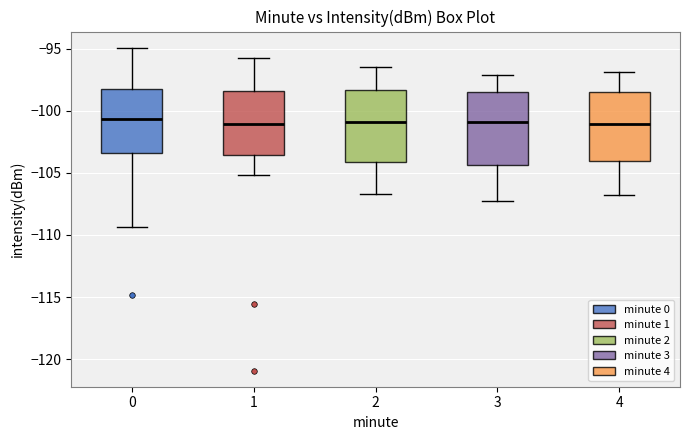

Reading left to right, read every box against the y-axis: the position of its median line, the range the box covers, and the ends of its whiskers. The values are not printed on the chart, so give them approximately, as read against the axis.

0: median -100.5, box -103.5 to -98.0, whiskers -109.5 to -95.0
1: median -101.0, box -103.5 to -98.5, whiskers -105.0 to -96.0
2: median -101.0, box -104.0 to -98.5, whiskers -106.5 to -96.5
3: median -101.0, box -104.5 to -98.5, whiskers -107.5 to -97.0
4: median -101.0, box -104.0 to -98.5, whiskers -107.0 to -97.0